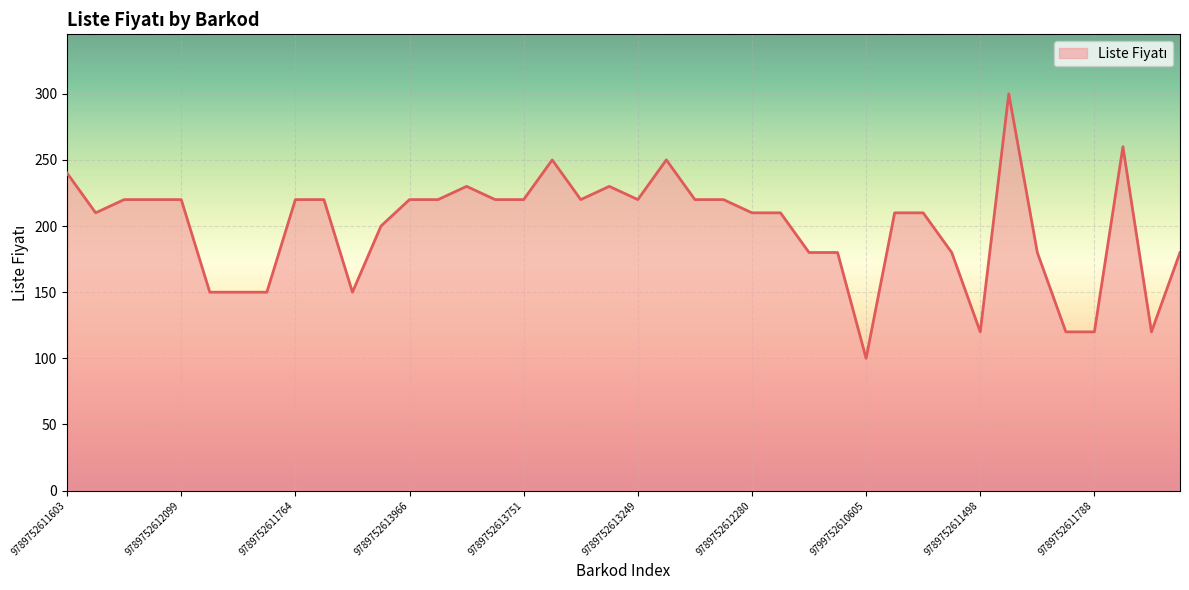

Reading left to right, what are all the values shown in this chart?

240	210	220	220	220	150	150	150	220	220	150	200	220	220	230	220	220	250	220	230	220	250	220	220	210	210	180	180	100	210	210	180	120	300	180	120	120	260	120	180